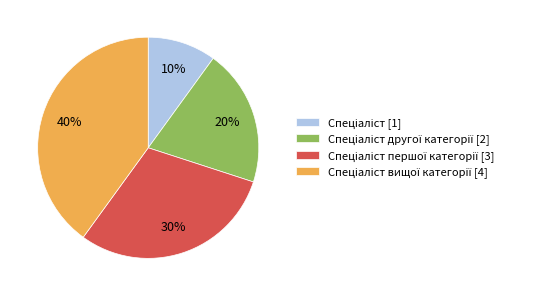

To the nearest percent, what is the average slice percentage?

25%